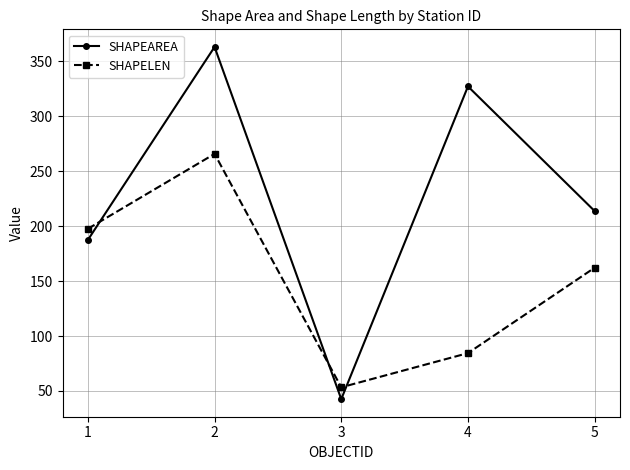

At which label does SHAPEAREA reach its minimum?

3